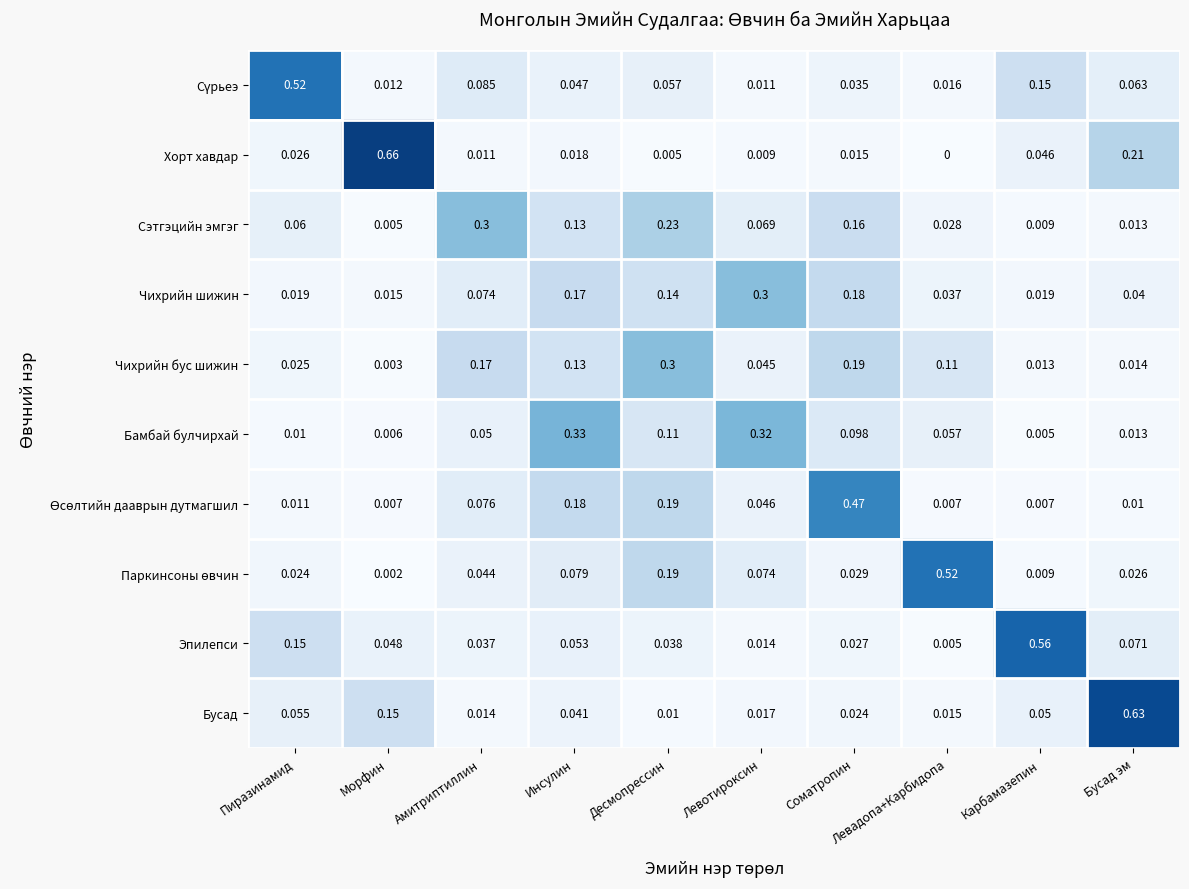

Which series has the widest spread of values?

Хорт хавдар